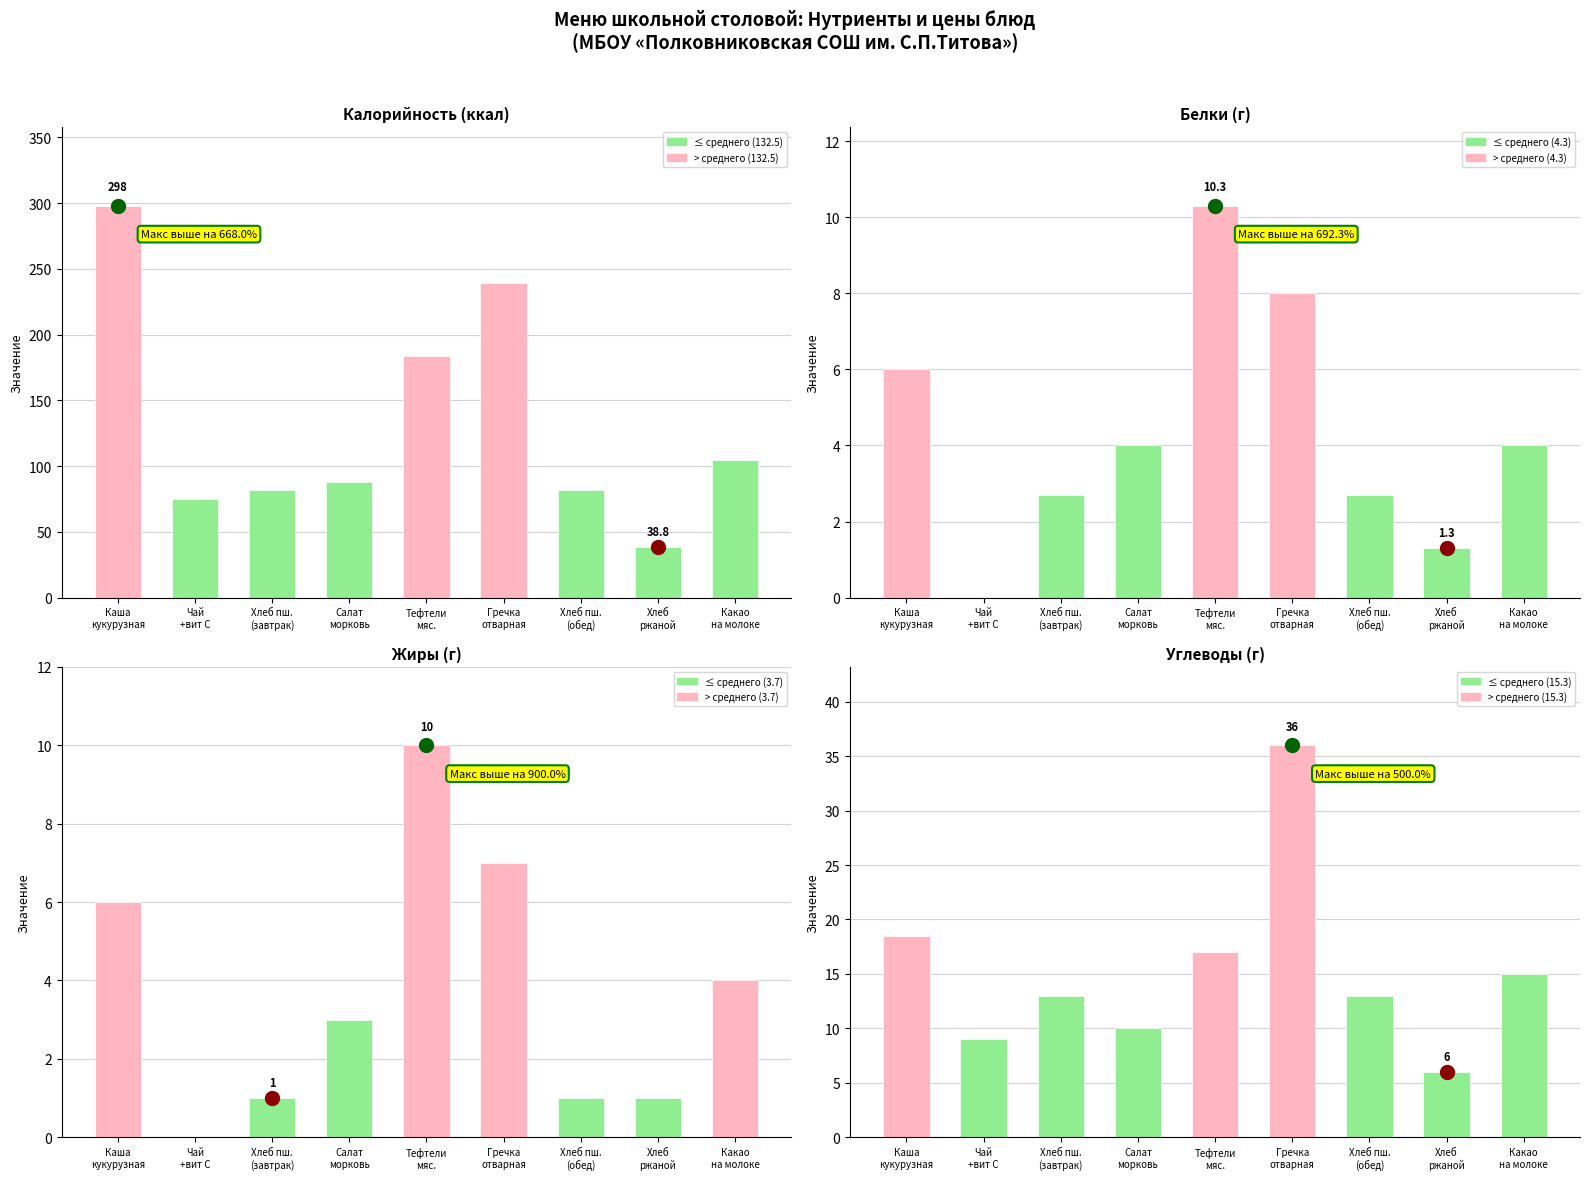

Does the chart contain stacked bars?

No